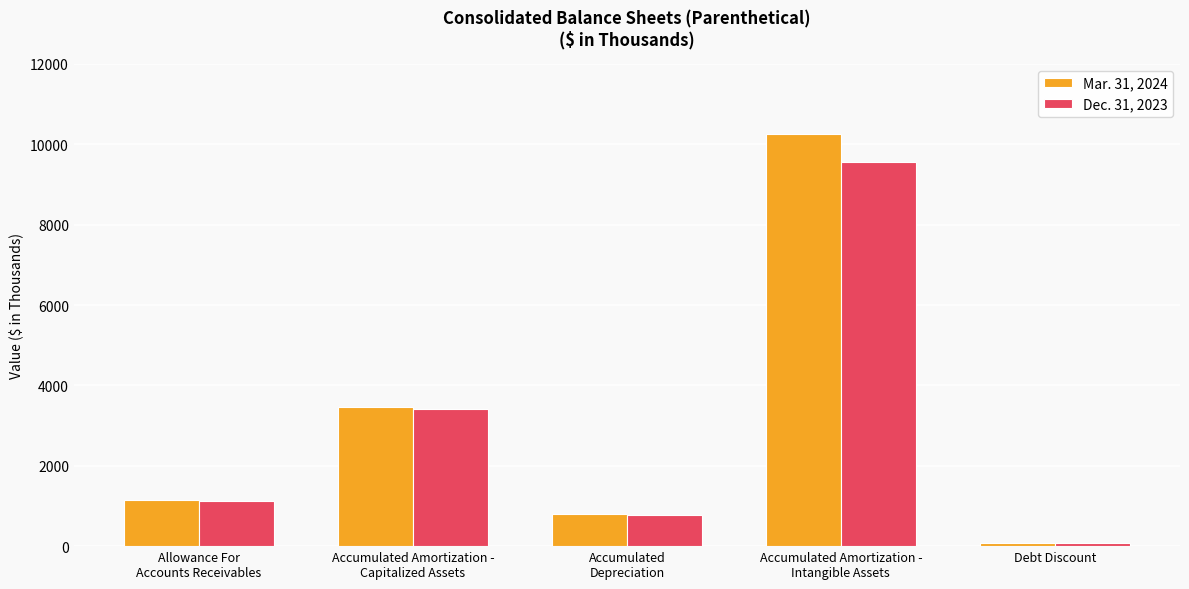

What is the average value of the Mar. 31, 2024 series?

3150